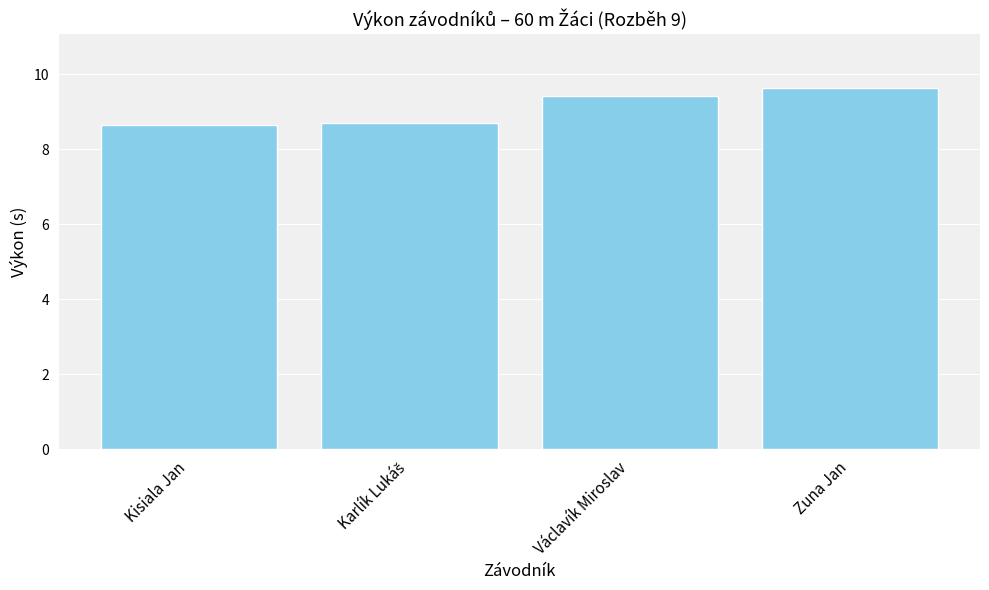

How many bars are there in total?

4